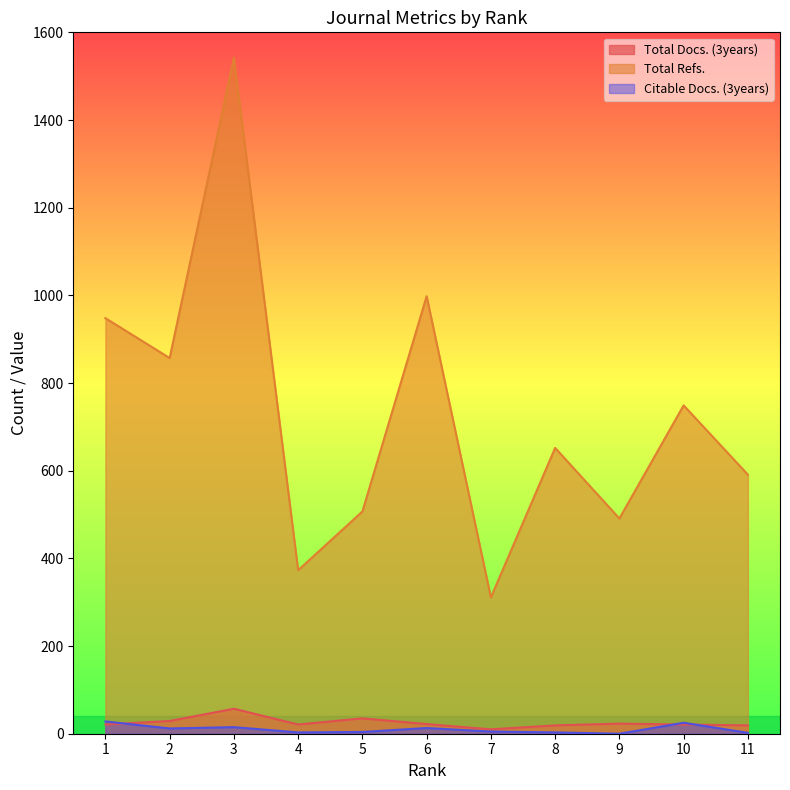

How many interior local valleys does the Total Refs. series have?

4